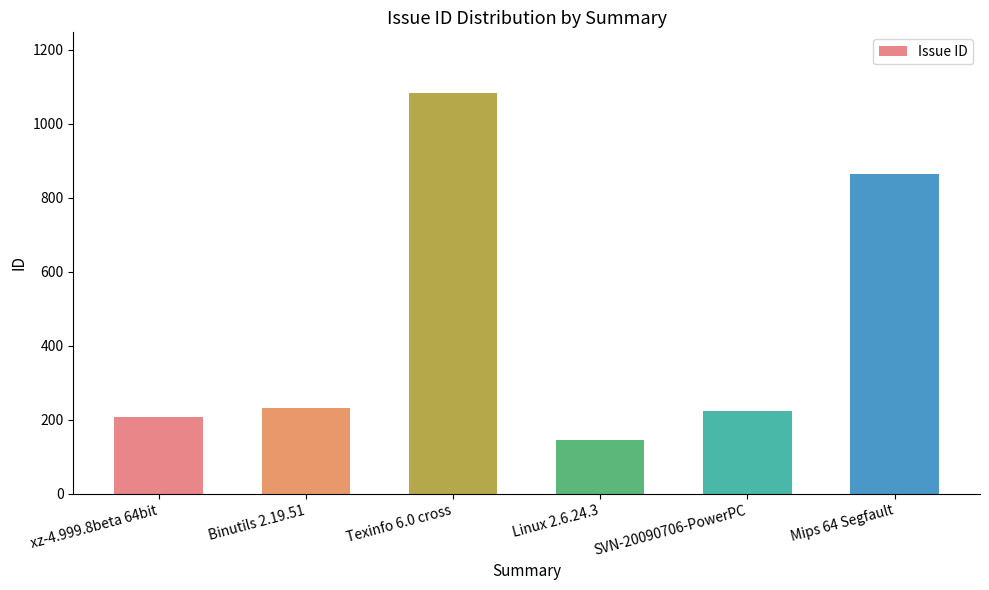

Approximately how many times larger is the value at Linux 2.6.24.3 compared to Binutils 2.19.51?

0.6